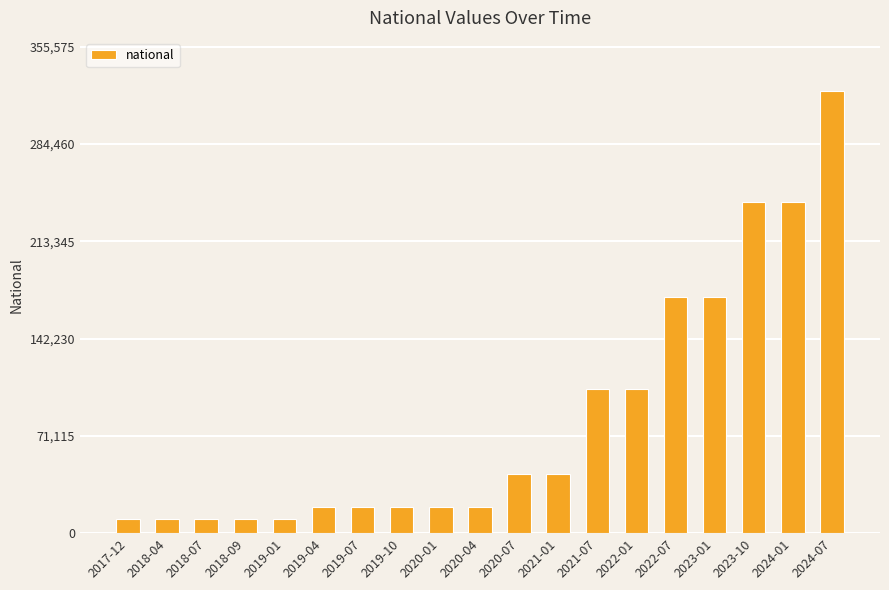

Reading left to right, extract all data points from this chart.

10184	10184	10184	10184	10184	19394	19394	19394	19394	19394	42890	42890	105120	105120	172424	172424	241761	241761	323250